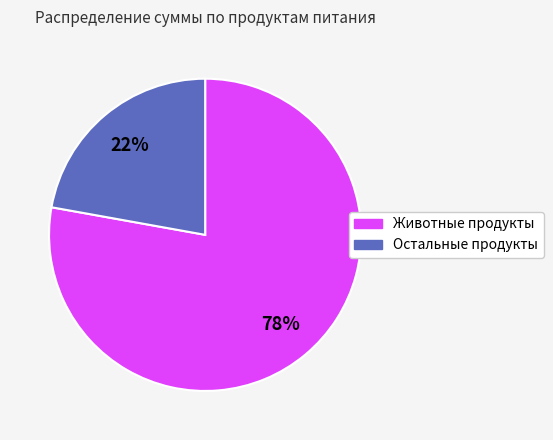

Does any single category account for the majority?

Yes